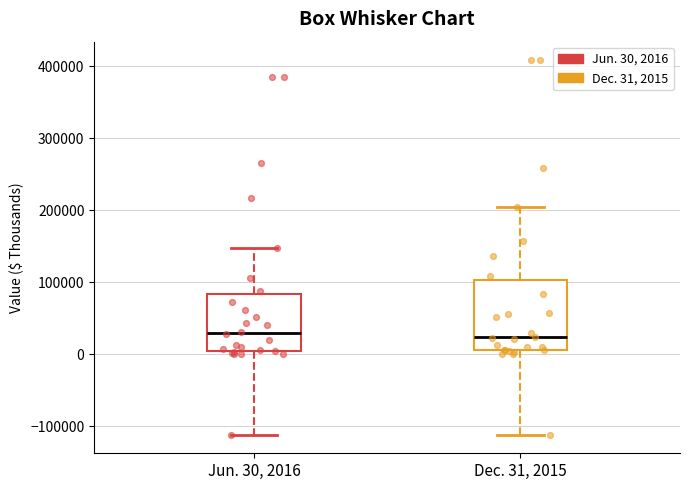

Where is the upper edge of the box for Jun. 30, 2016 on the y-axis? The values are not printed on the chart, so give them approximately, as read against the axis.

80000